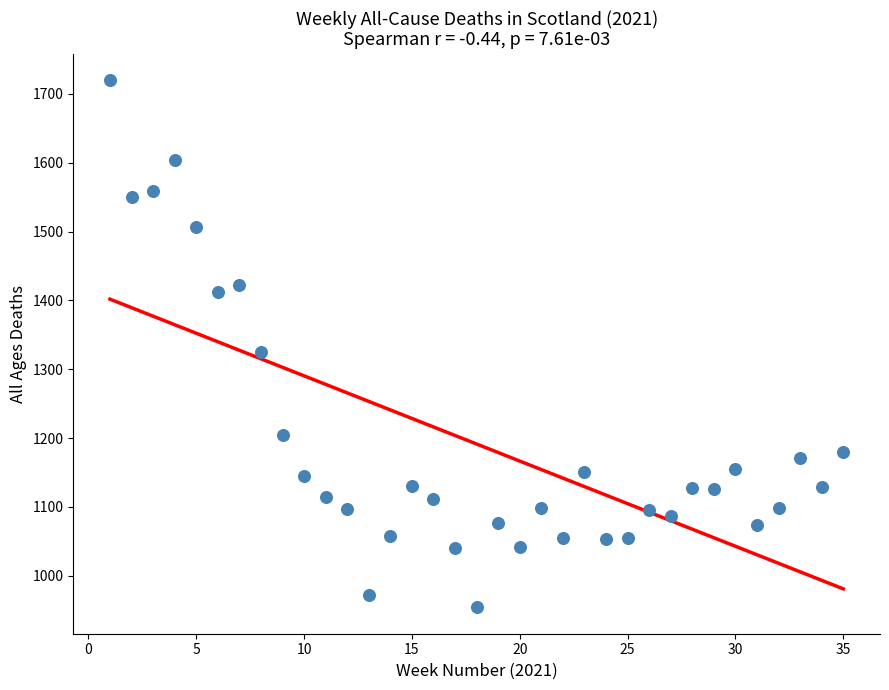

What is the range of X values (max minus min)?

34